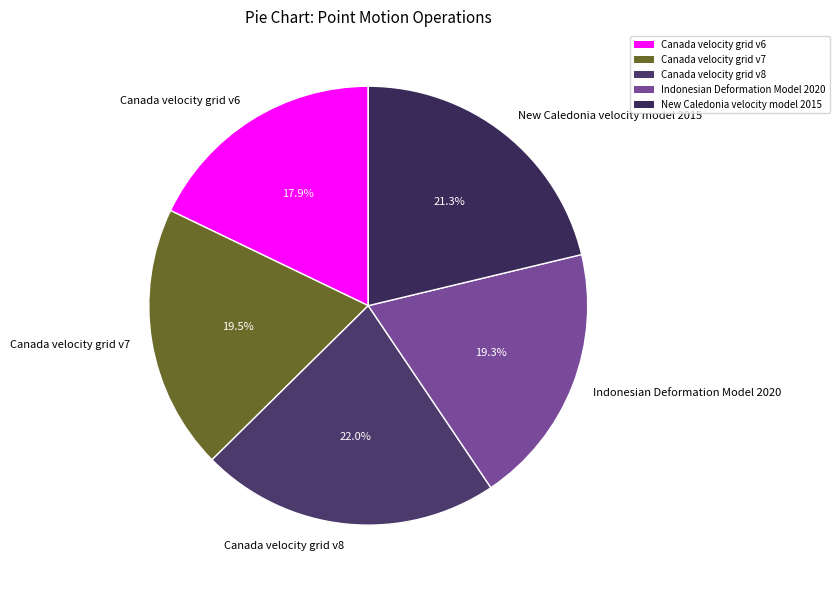

Is it true that Canada velocity grid v7 is 31% of the pie?

False